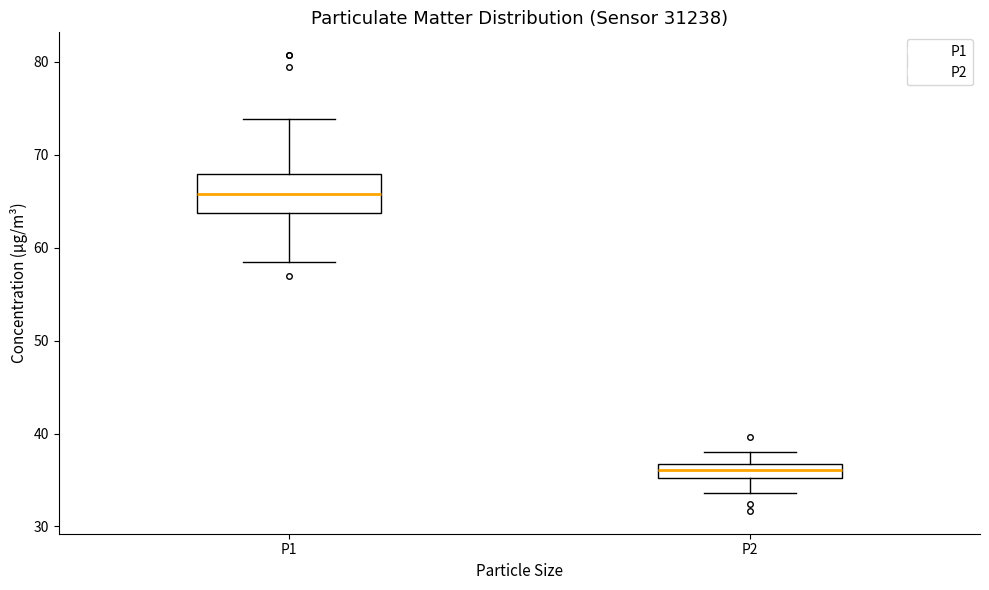

Where does the median line of the box for P2 sit on the y-axis? The values are not printed on the chart, so give them approximately, as read against the axis.

36